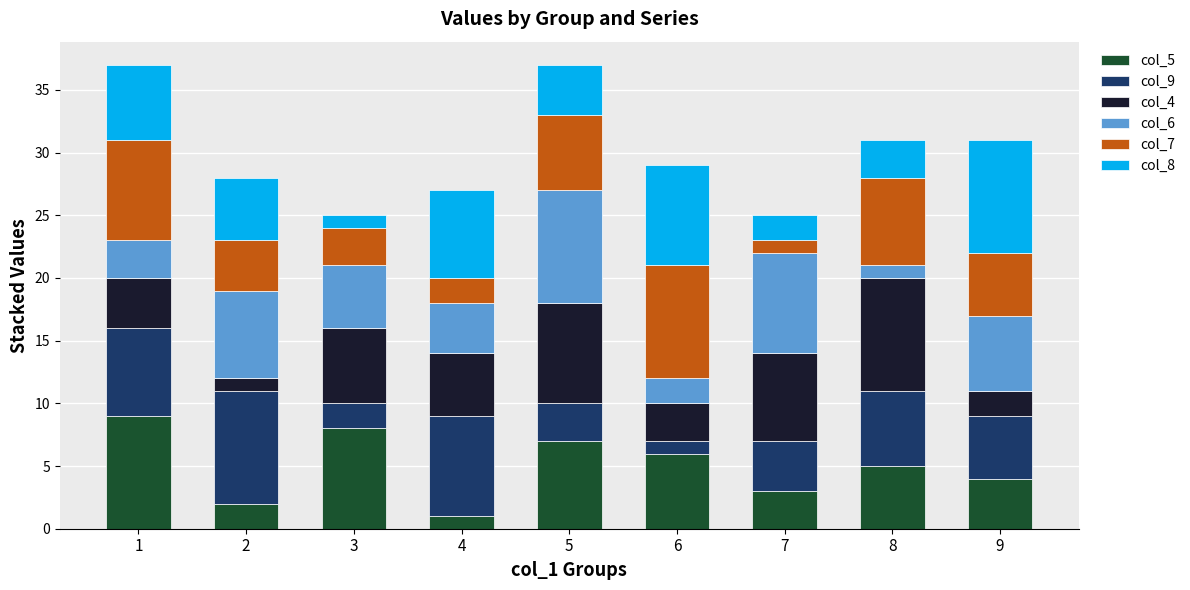

True or false: col_5 has a value of 1 at 7.

False